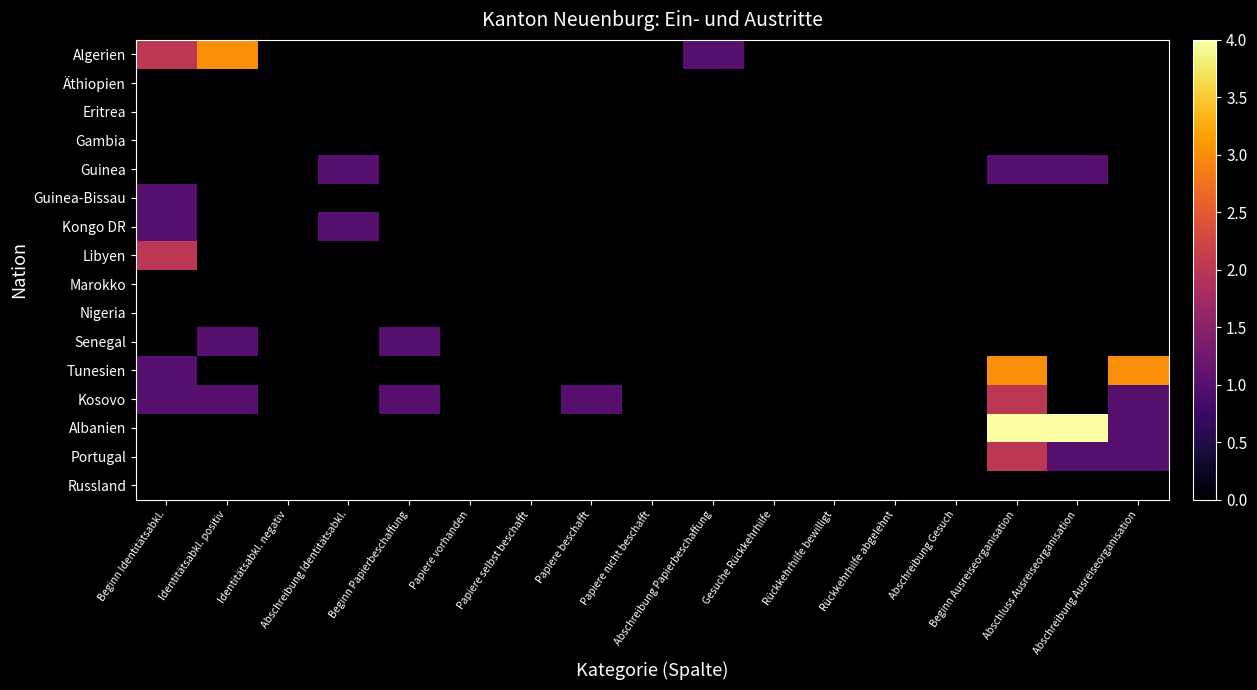

Reading left to right, extract all data points from this chart.

Algerien: Beginn Identitätsabkl.=2	Identitätsabkl. positiv=3	Identitätsabkl. negativ=0	Abschreibung Identitätsabkl.=0	Beginn Papierbeschaffung=0	Papiere vorhanden=0	Papiere selbst beschafft=0	Papiere beschafft=0	Papiere nicht beschafft=0	Abschreibung Papierbeschaffung=1	Gesuche Rückkehrhilfe=0	Rückkehrhilfe bewilligt=0	Rückkehrhilfe abgelehnt=0	Abschreibung Gesuch=0	Beginn Ausreiseorganisation=0	Abschluss Ausreiseorganisation=0	Abschreibung Ausreiseorganisation=0
Äthiopien: Beginn Identitätsabkl.=0	Identitätsabkl. positiv=0	Identitätsabkl. negativ=0	Abschreibung Identitätsabkl.=0	Beginn Papierbeschaffung=0	Papiere vorhanden=0	Papiere selbst beschafft=0	Papiere beschafft=0	Papiere nicht beschafft=0	Abschreibung Papierbeschaffung=0	Gesuche Rückkehrhilfe=0	Rückkehrhilfe bewilligt=0	Rückkehrhilfe abgelehnt=0	Abschreibung Gesuch=0	Beginn Ausreiseorganisation=0	Abschluss Ausreiseorganisation=0	Abschreibung Ausreiseorganisation=0
Eritrea: Beginn Identitätsabkl.=0	Identitätsabkl. positiv=0	Identitätsabkl. negativ=0	Abschreibung Identitätsabkl.=0	Beginn Papierbeschaffung=0	Papiere vorhanden=0	Papiere selbst beschafft=0	Papiere beschafft=0	Papiere nicht beschafft=0	Abschreibung Papierbeschaffung=0	Gesuche Rückkehrhilfe=0	Rückkehrhilfe bewilligt=0	Rückkehrhilfe abgelehnt=0	Abschreibung Gesuch=0	Beginn Ausreiseorganisation=0	Abschluss Ausreiseorganisation=0	Abschreibung Ausreiseorganisation=0
Gambia: Beginn Identitätsabkl.=0	Identitätsabkl. positiv=0	Identitätsabkl. negativ=0	Abschreibung Identitätsabkl.=0	Beginn Papierbeschaffung=0	Papiere vorhanden=0	Papiere selbst beschafft=0	Papiere beschafft=0	Papiere nicht beschafft=0	Abschreibung Papierbeschaffung=0	Gesuche Rückkehrhilfe=0	Rückkehrhilfe bewilligt=0	Rückkehrhilfe abgelehnt=0	Abschreibung Gesuch=0	Beginn Ausreiseorganisation=0	Abschluss Ausreiseorganisation=0	Abschreibung Ausreiseorganisation=0
Guinea: Beginn Identitätsabkl.=0	Identitätsabkl. positiv=0	Identitätsabkl. negativ=0	Abschreibung Identitätsabkl.=1	Beginn Papierbeschaffung=0	Papiere vorhanden=0	Papiere selbst beschafft=0	Papiere beschafft=0	Papiere nicht beschafft=0	Abschreibung Papierbeschaffung=0	Gesuche Rückkehrhilfe=0	Rückkehrhilfe bewilligt=0	Rückkehrhilfe abgelehnt=0	Abschreibung Gesuch=0	Beginn Ausreiseorganisation=1	Abschluss Ausreiseorganisation=1	Abschreibung Ausreiseorganisation=0
Guinea-Bissau: Beginn Identitätsabkl.=1	Identitätsabkl. positiv=0	Identitätsabkl. negativ=0	Abschreibung Identitätsabkl.=0	Beginn Papierbeschaffung=0	Papiere vorhanden=0	Papiere selbst beschafft=0	Papiere beschafft=0	Papiere nicht beschafft=0	Abschreibung Papierbeschaffung=0	Gesuche Rückkehrhilfe=0	Rückkehrhilfe bewilligt=0	Rückkehrhilfe abgelehnt=0	Abschreibung Gesuch=0	Beginn Ausreiseorganisation=0	Abschluss Ausreiseorganisation=0	Abschreibung Ausreiseorganisation=0
Kongo DR: Beginn Identitätsabkl.=1	Identitätsabkl. positiv=0	Identitätsabkl. negativ=0	Abschreibung Identitätsabkl.=1	Beginn Papierbeschaffung=0	Papiere vorhanden=0	Papiere selbst beschafft=0	Papiere beschafft=0	Papiere nicht beschafft=0	Abschreibung Papierbeschaffung=0	Gesuche Rückkehrhilfe=0	Rückkehrhilfe bewilligt=0	Rückkehrhilfe abgelehnt=0	Abschreibung Gesuch=0	Beginn Ausreiseorganisation=0	Abschluss Ausreiseorganisation=0	Abschreibung Ausreiseorganisation=0
Libyen: Beginn Identitätsabkl.=2	Identitätsabkl. positiv=0	Identitätsabkl. negativ=0	Abschreibung Identitätsabkl.=0	Beginn Papierbeschaffung=0	Papiere vorhanden=0	Papiere selbst beschafft=0	Papiere beschafft=0	Papiere nicht beschafft=0	Abschreibung Papierbeschaffung=0	Gesuche Rückkehrhilfe=0	Rückkehrhilfe bewilligt=0	Rückkehrhilfe abgelehnt=0	Abschreibung Gesuch=0	Beginn Ausreiseorganisation=0	Abschluss Ausreiseorganisation=0	Abschreibung Ausreiseorganisation=0
Marokko: Beginn Identitätsabkl.=0	Identitätsabkl. positiv=0	Identitätsabkl. negativ=0	Abschreibung Identitätsabkl.=0	Beginn Papierbeschaffung=0	Papiere vorhanden=0	Papiere selbst beschafft=0	Papiere beschafft=0	Papiere nicht beschafft=0	Abschreibung Papierbeschaffung=0	Gesuche Rückkehrhilfe=0	Rückkehrhilfe bewilligt=0	Rückkehrhilfe abgelehnt=0	Abschreibung Gesuch=0	Beginn Ausreiseorganisation=0	Abschluss Ausreiseorganisation=0	Abschreibung Ausreiseorganisation=0
Nigeria: Beginn Identitätsabkl.=0	Identitätsabkl. positiv=0	Identitätsabkl. negativ=0	Abschreibung Identitätsabkl.=0	Beginn Papierbeschaffung=0	Papiere vorhanden=0	Papiere selbst beschafft=0	Papiere beschafft=0	Papiere nicht beschafft=0	Abschreibung Papierbeschaffung=0	Gesuche Rückkehrhilfe=0	Rückkehrhilfe bewilligt=0	Rückkehrhilfe abgelehnt=0	Abschreibung Gesuch=0	Beginn Ausreiseorganisation=0	Abschluss Ausreiseorganisation=0	Abschreibung Ausreiseorganisation=0
Senegal: Beginn Identitätsabkl.=0	Identitätsabkl. positiv=1	Identitätsabkl. negativ=0	Abschreibung Identitätsabkl.=0	Beginn Papierbeschaffung=1	Papiere vorhanden=0	Papiere selbst beschafft=0	Papiere beschafft=0	Papiere nicht beschafft=0	Abschreibung Papierbeschaffung=0	Gesuche Rückkehrhilfe=0	Rückkehrhilfe bewilligt=0	Rückkehrhilfe abgelehnt=0	Abschreibung Gesuch=0	Beginn Ausreiseorganisation=0	Abschluss Ausreiseorganisation=0	Abschreibung Ausreiseorganisation=0
Tunesien: Beginn Identitätsabkl.=1	Identitätsabkl. positiv=0	Identitätsabkl. negativ=0	Abschreibung Identitätsabkl.=0	Beginn Papierbeschaffung=0	Papiere vorhanden=0	Papiere selbst beschafft=0	Papiere beschafft=0	Papiere nicht beschafft=0	Abschreibung Papierbeschaffung=0	Gesuche Rückkehrhilfe=0	Rückkehrhilfe bewilligt=0	Rückkehrhilfe abgelehnt=0	Abschreibung Gesuch=0	Beginn Ausreiseorganisation=3	Abschluss Ausreiseorganisation=0	Abschreibung Ausreiseorganisation=3
Kosovo: Beginn Identitätsabkl.=1	Identitätsabkl. positiv=1	Identitätsabkl. negativ=0	Abschreibung Identitätsabkl.=0	Beginn Papierbeschaffung=1	Papiere vorhanden=0	Papiere selbst beschafft=0	Papiere beschafft=1	Papiere nicht beschafft=0	Abschreibung Papierbeschaffung=0	Gesuche Rückkehrhilfe=0	Rückkehrhilfe bewilligt=0	Rückkehrhilfe abgelehnt=0	Abschreibung Gesuch=0	Beginn Ausreiseorganisation=2	Abschluss Ausreiseorganisation=0	Abschreibung Ausreiseorganisation=1
Albanien: Beginn Identitätsabkl.=0	Identitätsabkl. positiv=0	Identitätsabkl. negativ=0	Abschreibung Identitätsabkl.=0	Beginn Papierbeschaffung=0	Papiere vorhanden=0	Papiere selbst beschafft=0	Papiere beschafft=0	Papiere nicht beschafft=0	Abschreibung Papierbeschaffung=0	Gesuche Rückkehrhilfe=0	Rückkehrhilfe bewilligt=0	Rückkehrhilfe abgelehnt=0	Abschreibung Gesuch=0	Beginn Ausreiseorganisation=4	Abschluss Ausreiseorganisation=4	Abschreibung Ausreiseorganisation=1
Portugal: Beginn Identitätsabkl.=0	Identitätsabkl. positiv=0	Identitätsabkl. negativ=0	Abschreibung Identitätsabkl.=0	Beginn Papierbeschaffung=0	Papiere vorhanden=0	Papiere selbst beschafft=0	Papiere beschafft=0	Papiere nicht beschafft=0	Abschreibung Papierbeschaffung=0	Gesuche Rückkehrhilfe=0	Rückkehrhilfe bewilligt=0	Rückkehrhilfe abgelehnt=0	Abschreibung Gesuch=0	Beginn Ausreiseorganisation=2	Abschluss Ausreiseorganisation=1	Abschreibung Ausreiseorganisation=1
Russland: Beginn Identitätsabkl.=0	Identitätsabkl. positiv=0	Identitätsabkl. negativ=0	Abschreibung Identitätsabkl.=0	Beginn Papierbeschaffung=0	Papiere vorhanden=0	Papiere selbst beschafft=0	Papiere beschafft=0	Papiere nicht beschafft=0	Abschreibung Papierbeschaffung=0	Gesuche Rückkehrhilfe=0	Rückkehrhilfe bewilligt=0	Rückkehrhilfe abgelehnt=0	Abschreibung Gesuch=0	Beginn Ausreiseorganisation=0	Abschluss Ausreiseorganisation=0	Abschreibung Ausreiseorganisation=0